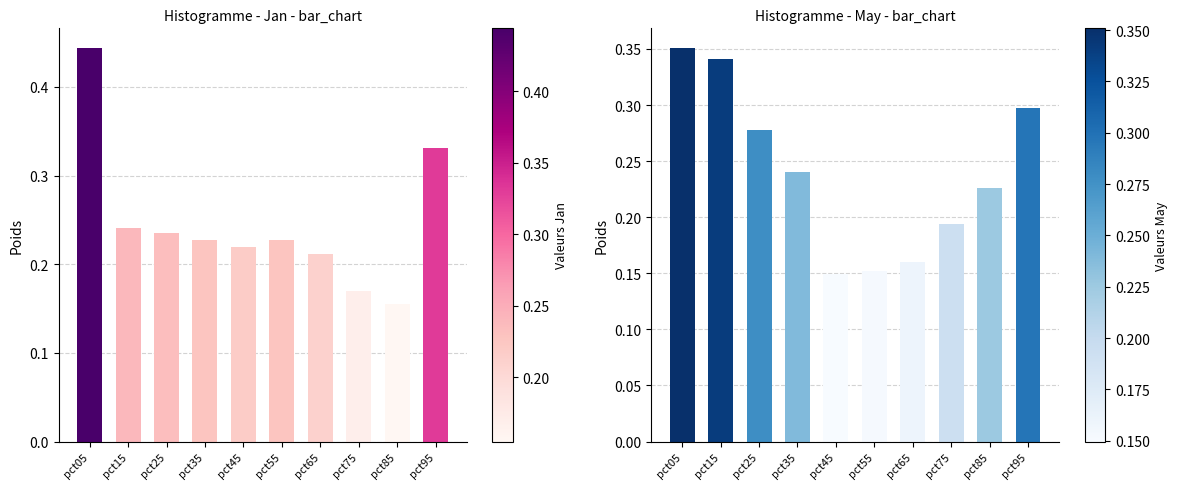

List the labels in order of May value, largest first.

pct05, pct15, pct95, pct25, pct35, pct85, pct75, pct65, pct55, pct45